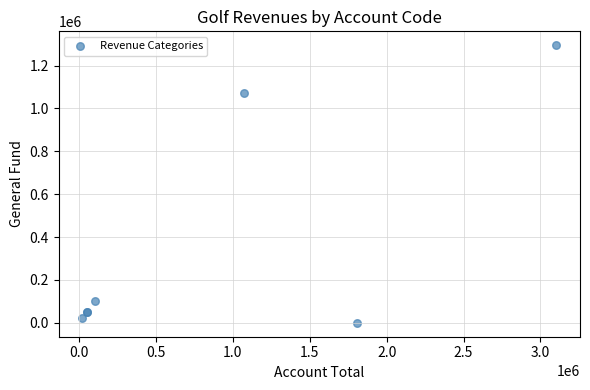

What Y value in the scatter plot is closest to 647594?

1070744